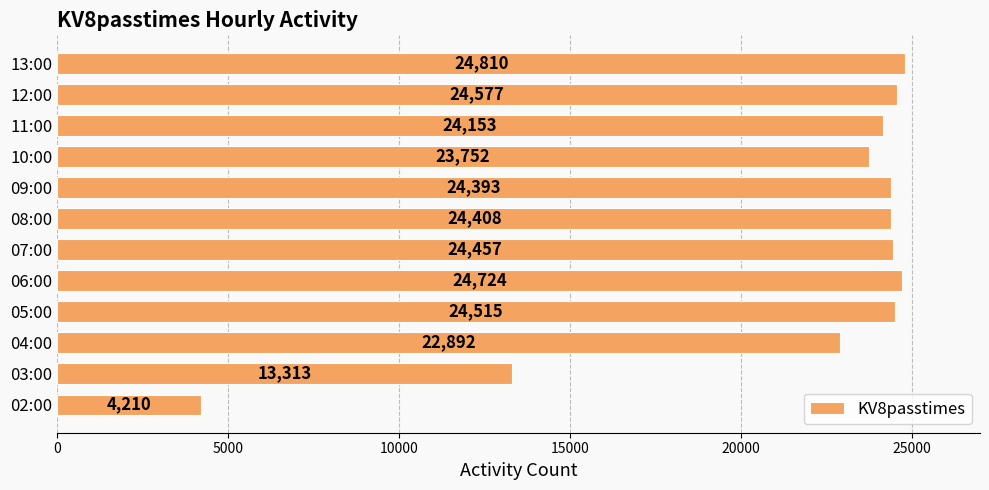

What is the ratio of the value at 03:00 to the value at 08:00?

0.5